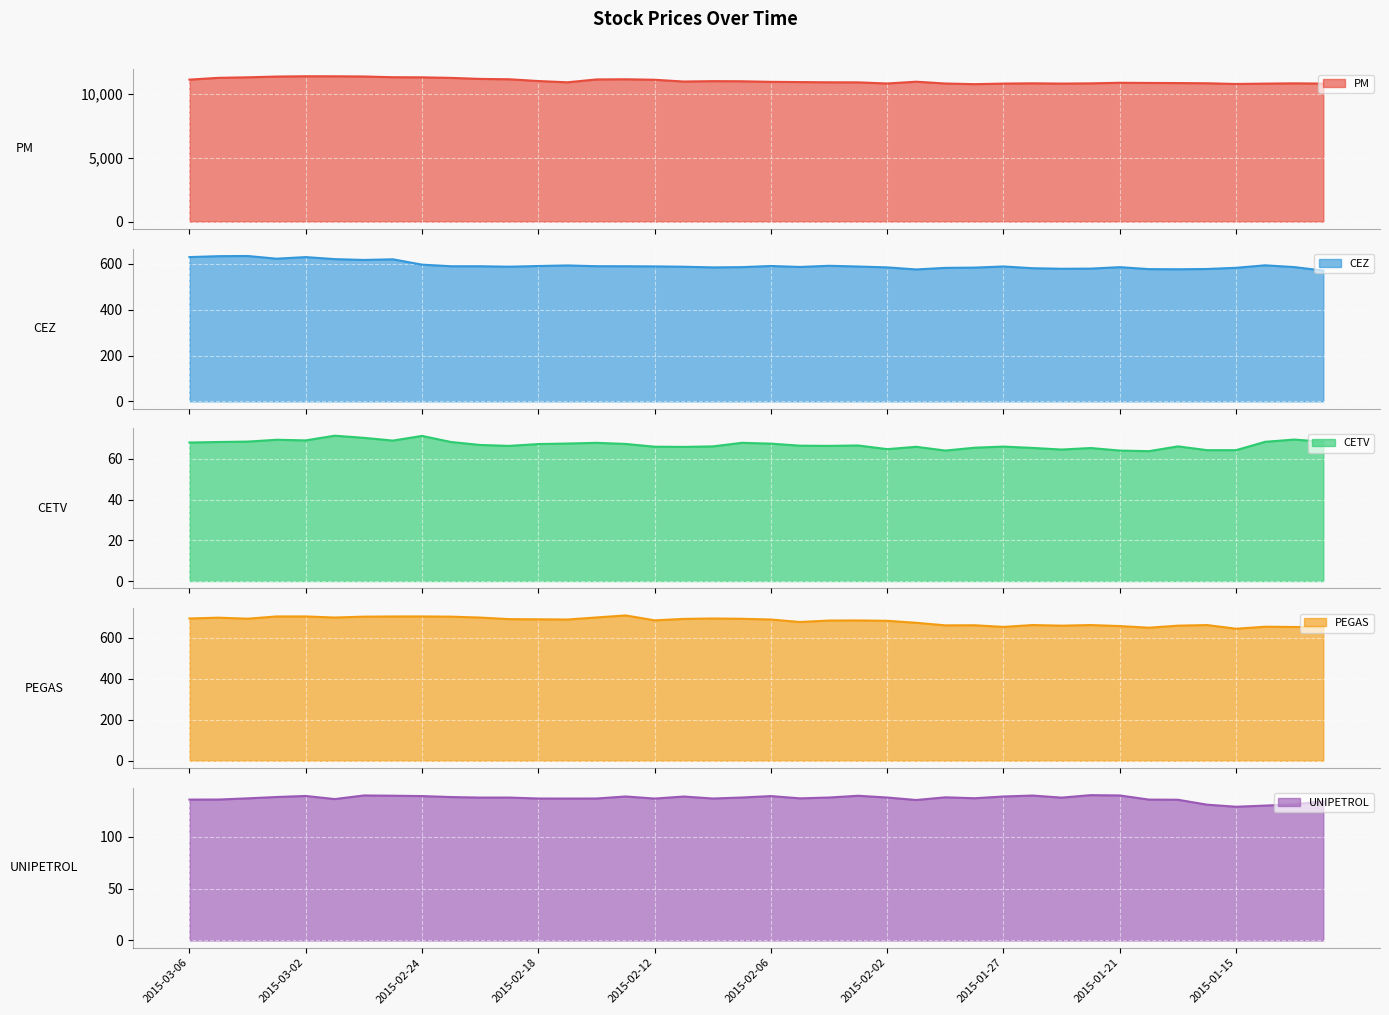

Which series has the largest total across all categories?

PM